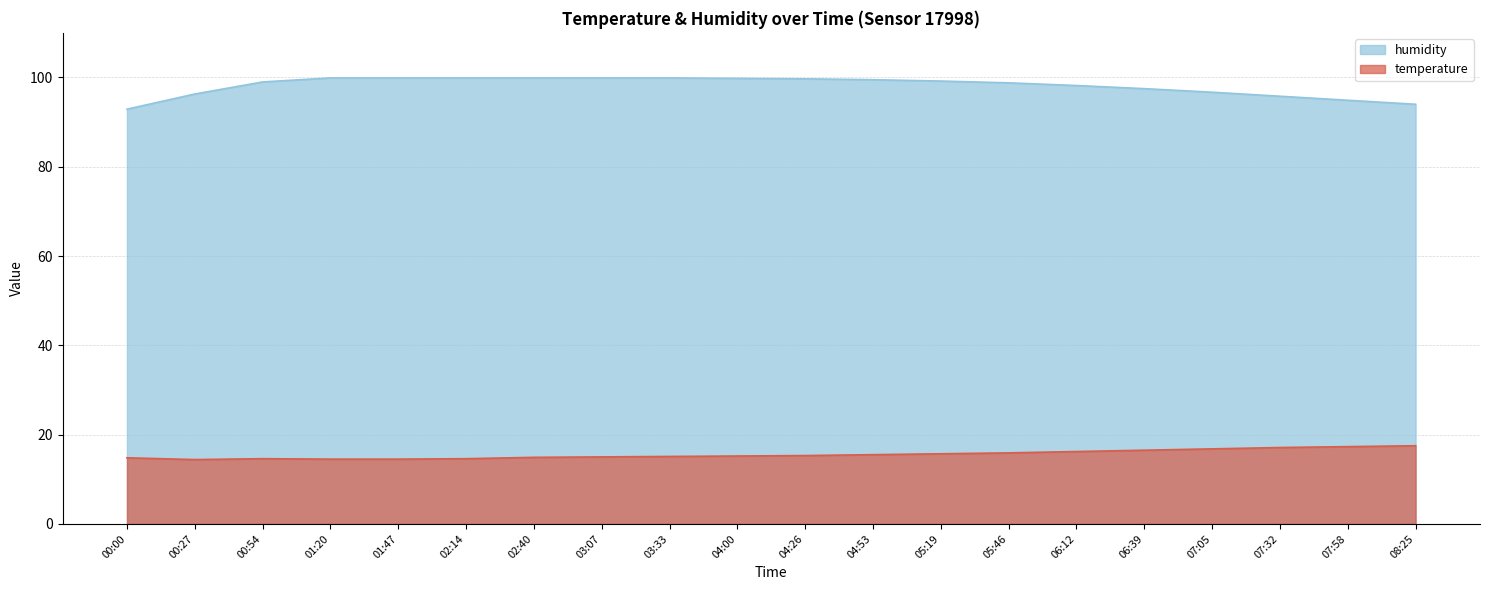

True or false: humidity has more than 0 interior local peaks.

False